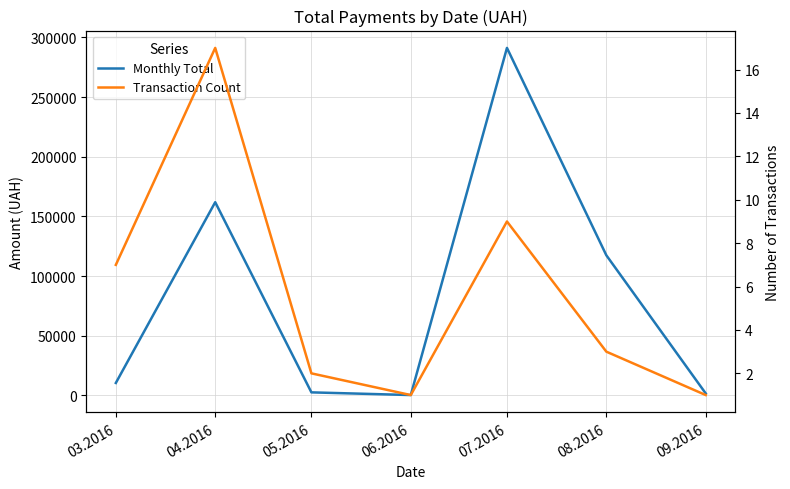

Reading left to right, list all the values displayed in this chart.

Monthly Total: 10375.7	161916.5	2492.5	240.0	291271.8	117412.8	1583.1
Transaction Count: 7.0	17.0	2.0	1.0	9.0	3.0	1.0